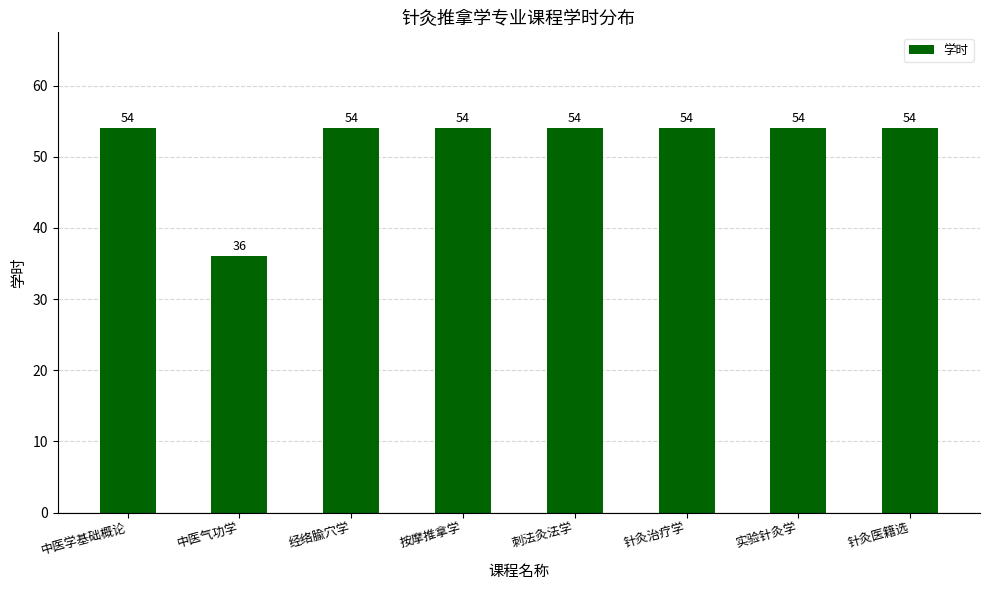

Is it true that the value at 经络腧穴学 is 54?

True